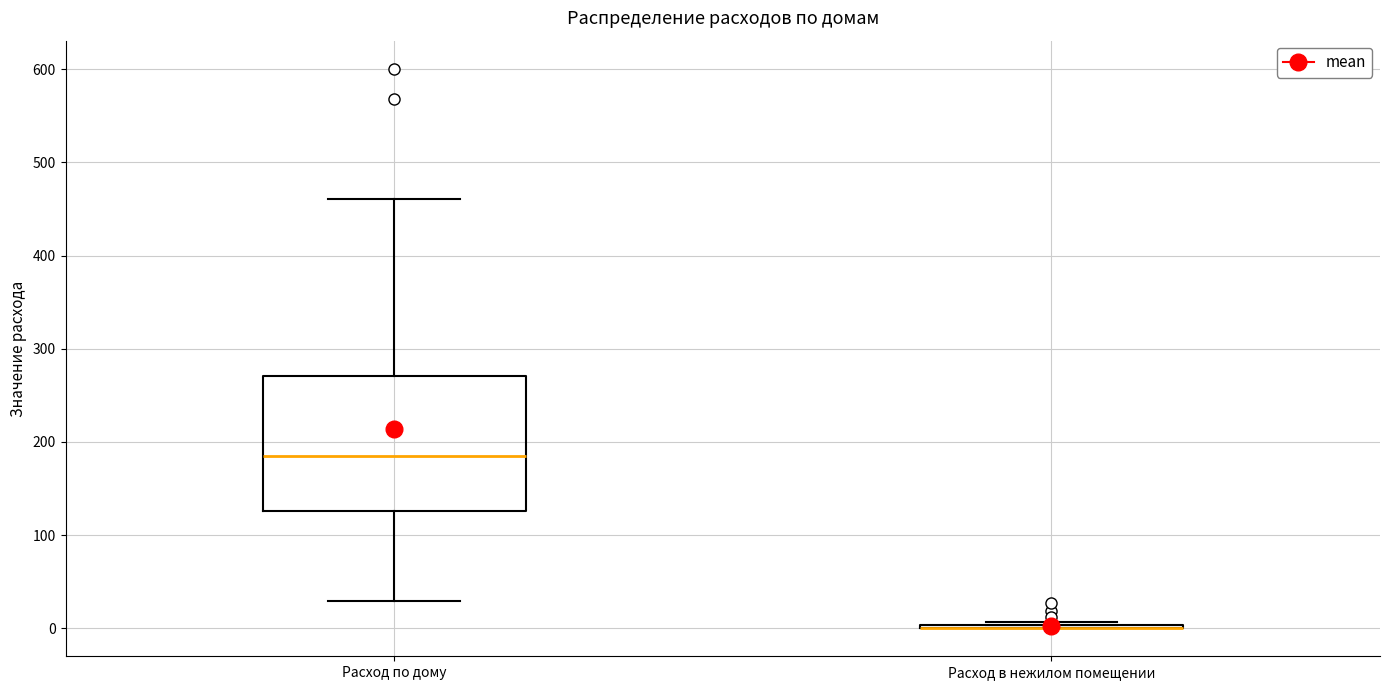

Reading left to right, transcribe this box plot: for each box, give where its median line is, the range the box spans, and where its two whiskers end, as read against the y-axis. The values are not printed on the chart, so give them approximately, as read against the axis.

Расход по дому: median 190, box 130 to 270, whiskers 30 to 460
Расход в нежилом помещении: box collapsed to a line at 0, whiskers 0 to 10